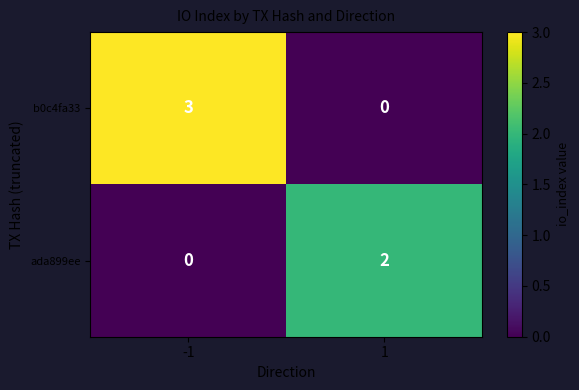

Which series changed the most between -1 and 1?

b0c4fa33